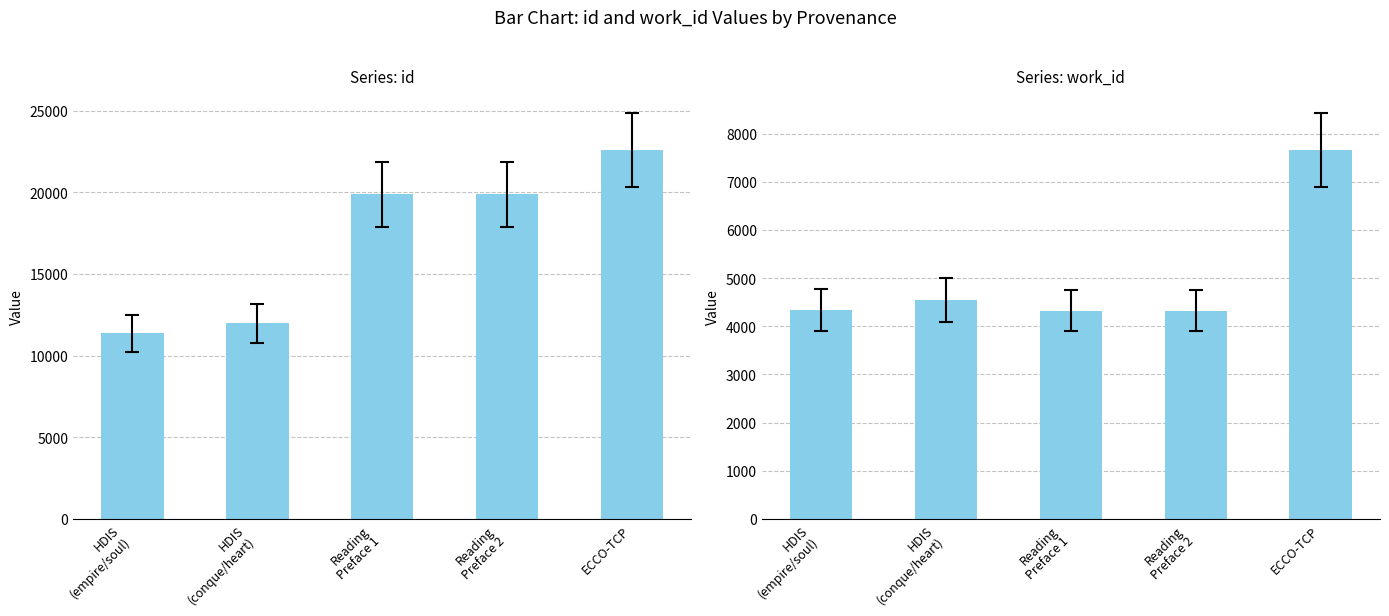

Which has a higher value, HDIS
(conque/heart) or ECCO-TCP?

ECCO-TCP